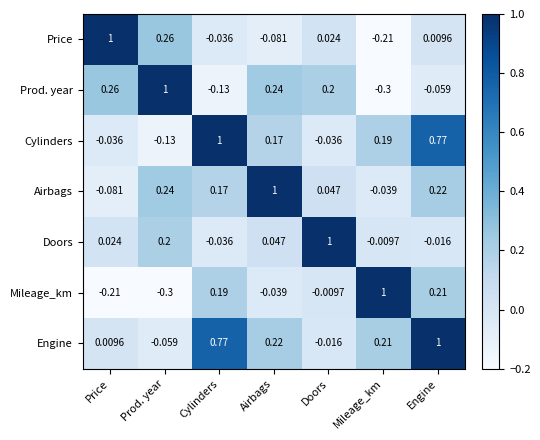

What is the total value across all series at Engine?

2.1